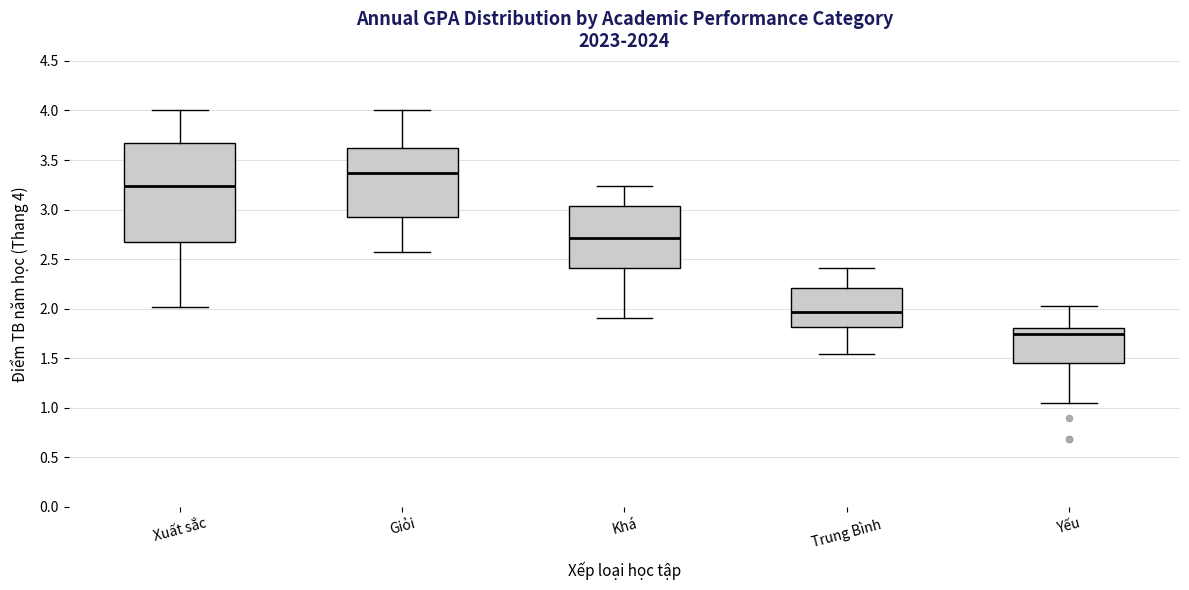

Reading left to right, transcribe this box plot: for each box, give where its median line is, the range the box spans, and where its two whiskers end, as read against the y-axis. The values are not printed on the chart, so give them approximately, as read against the axis.

Xuất sắc: median 3.25, box 2.65 to 3.65, whiskers 2.00 to 4.00
Giỏi: median 3.35, box 2.95 to 3.60, whiskers 2.55 to 4.00
Khá: median 2.70, box 2.40 to 3.05, whiskers 1.90 to 3.25
Trung Bình: median 1.95, box 1.80 to 2.20, whiskers 1.55 to 2.40
Yếu: median 1.75, box 1.45 to 1.80, whiskers 1.05 to 2.05